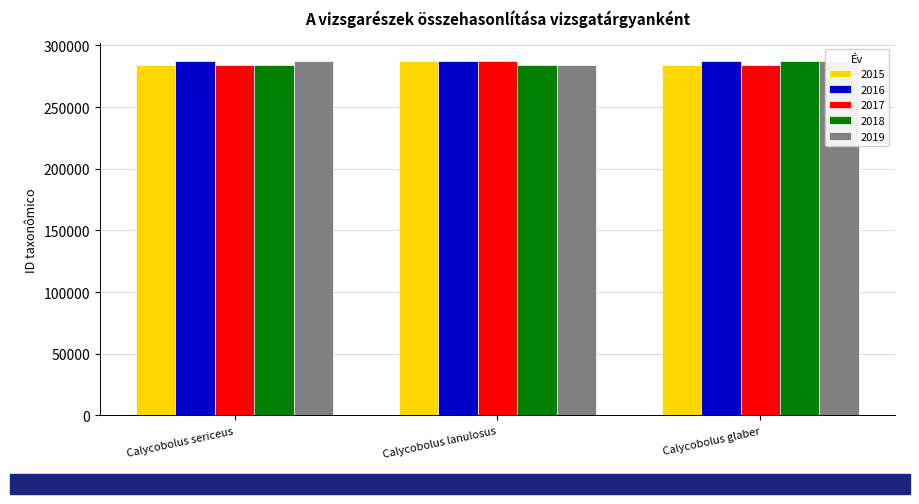

List the labels in order of 2018 value, smallest first.

Calycobolus sericeus, Calycobolus lanulosus, Calycobolus glaber